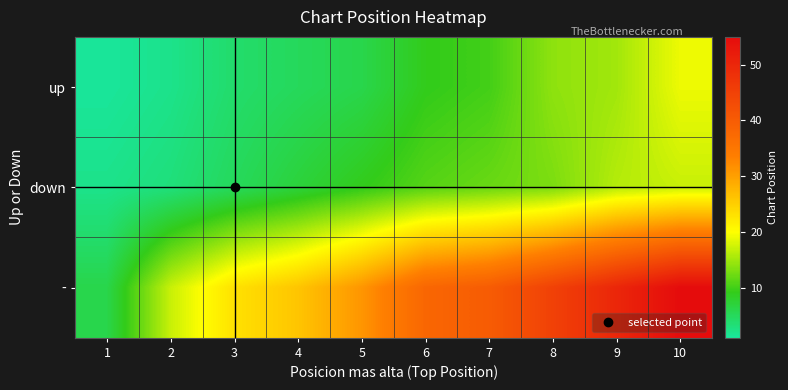

Which label corresponds to the largest value in the chart?

10